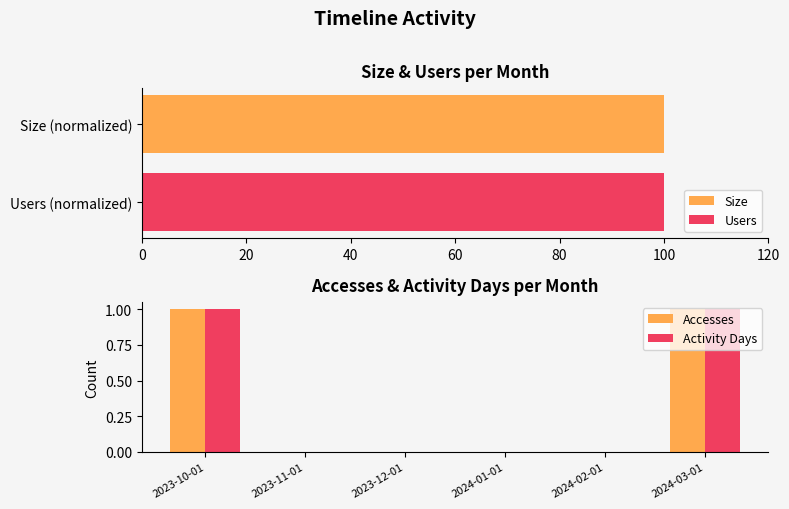

Is it true that Activity Days equals 1 at 2024-01-01?

False